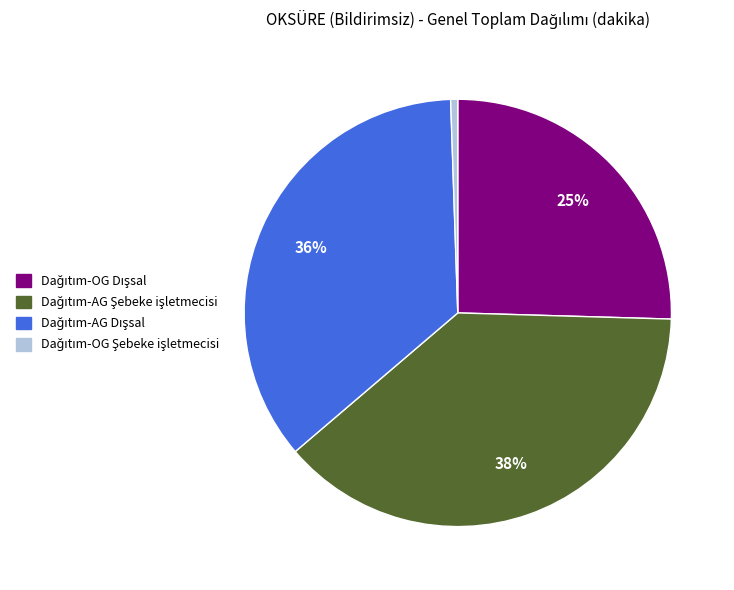

To the nearest percent, what is the average slice percentage?

25%